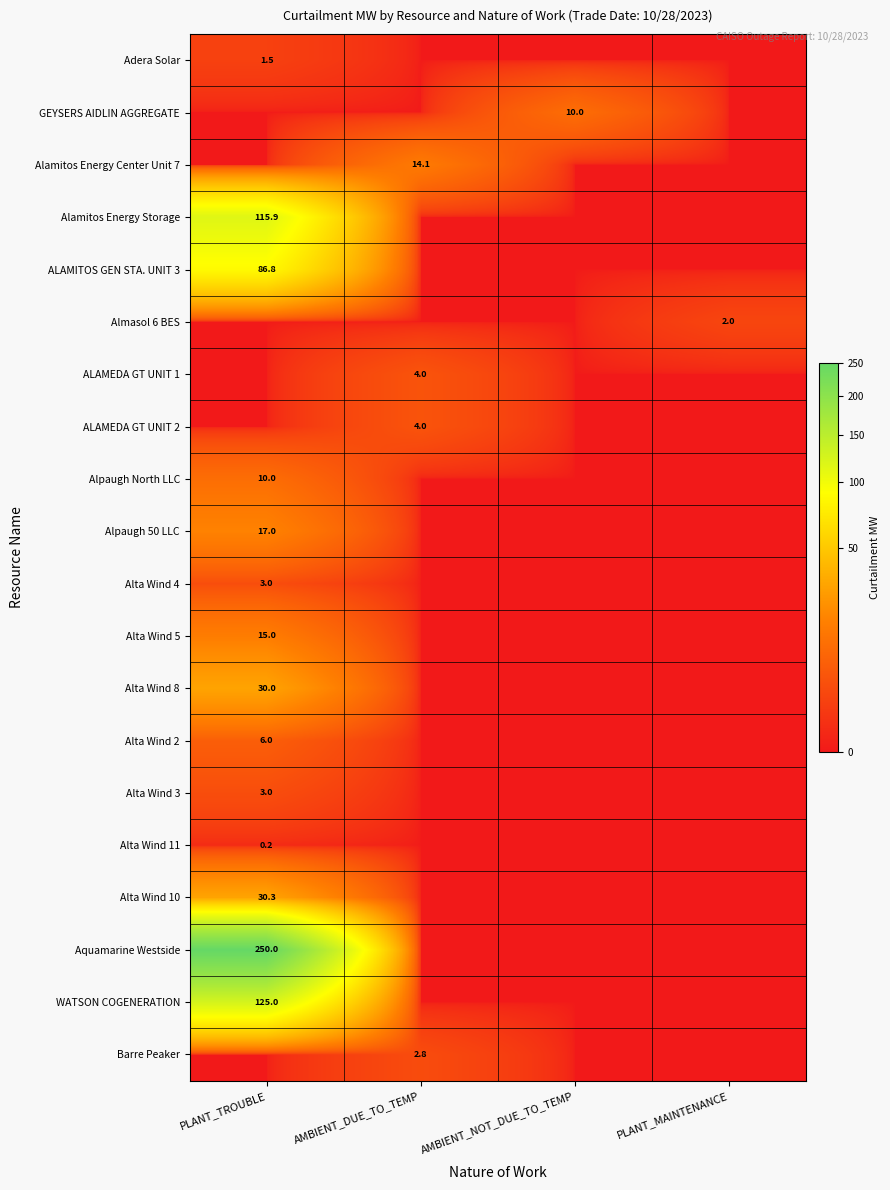

The value of Alta Wind 3 at PLANT_TROUBLE is 3.0. True or false?

True